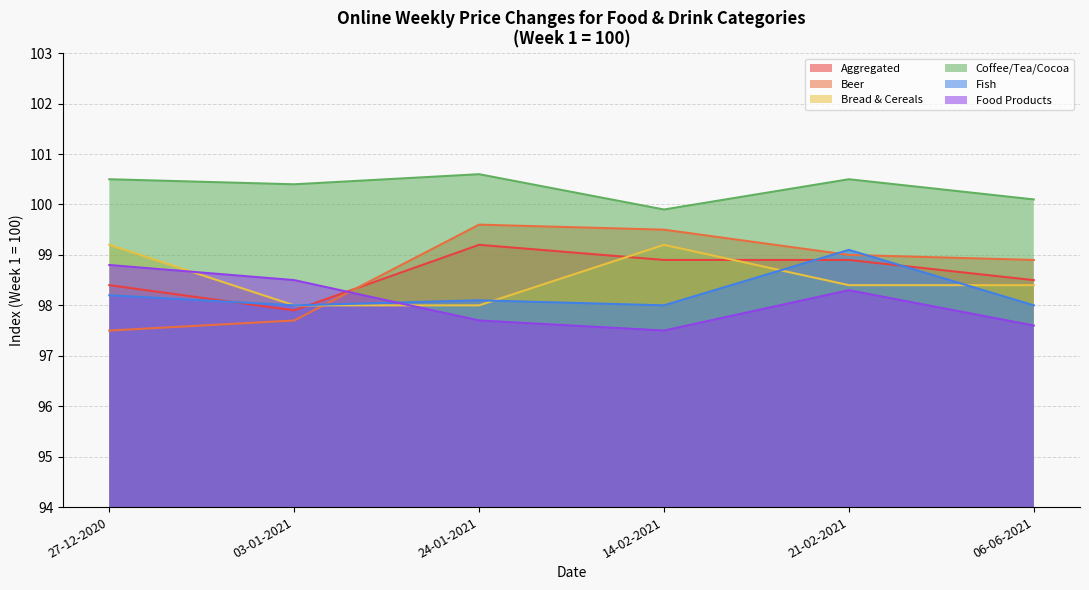

How many data points in Coffee, tea and cocoa are less than 100?

1